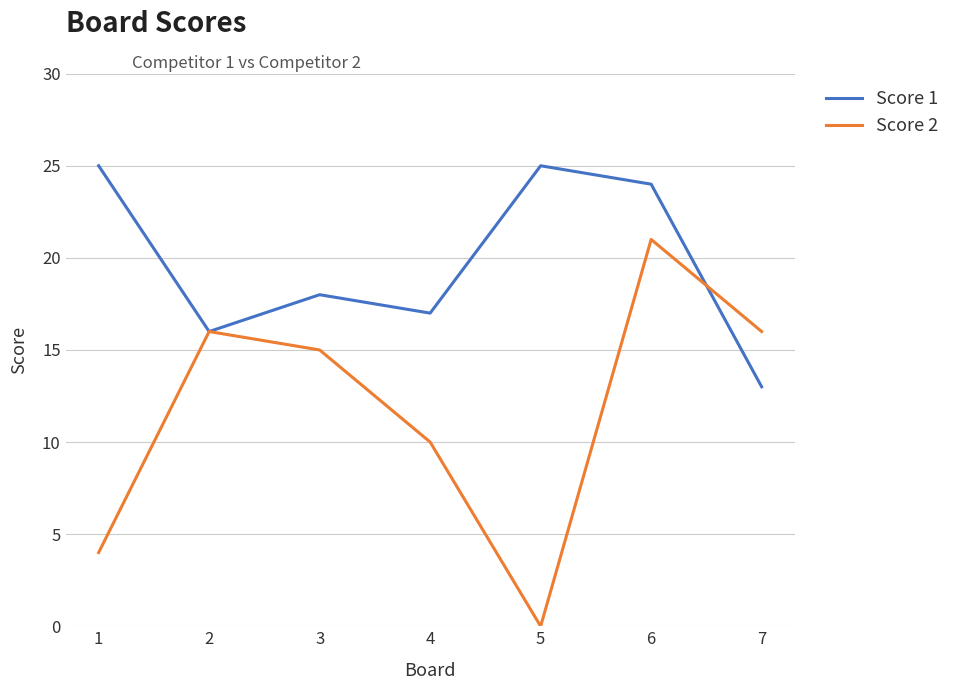

Read the Score 2 value at 6, to the nearest 5.

20